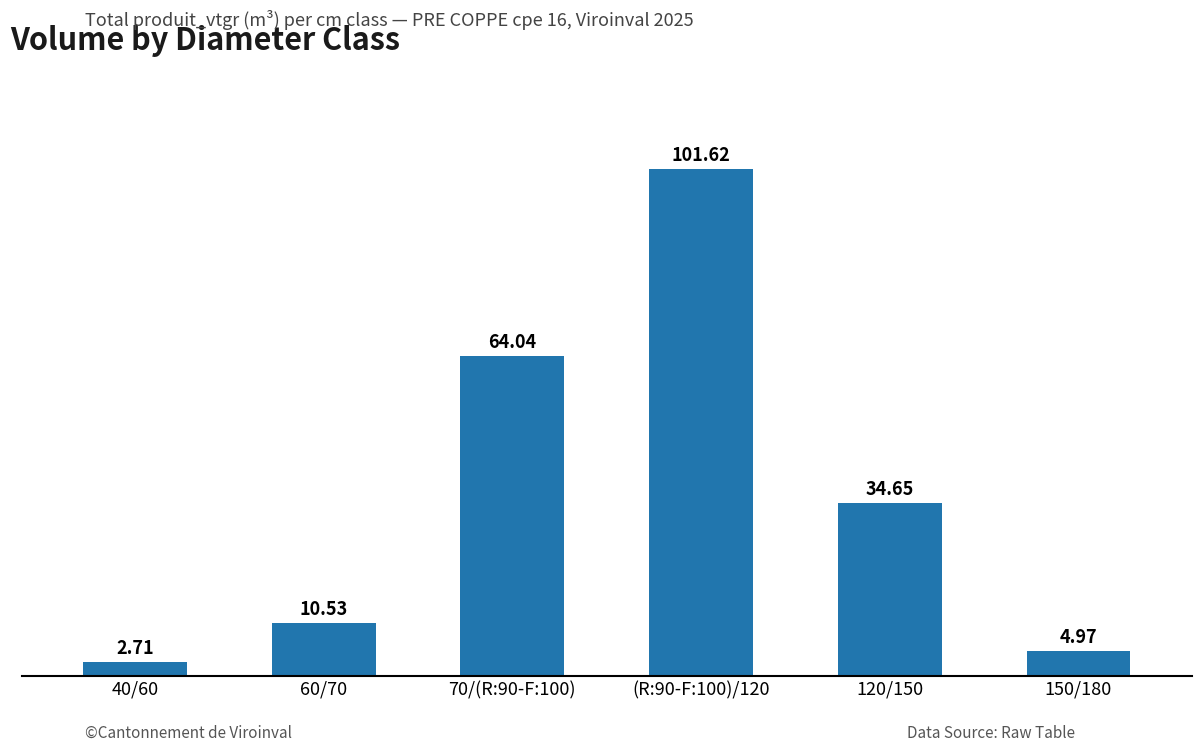

List the labels in order of value, largest first.

(R:90-F:100)/120, 70/(R:90-F:100), 120/150, 60/70, 150/180, 40/60